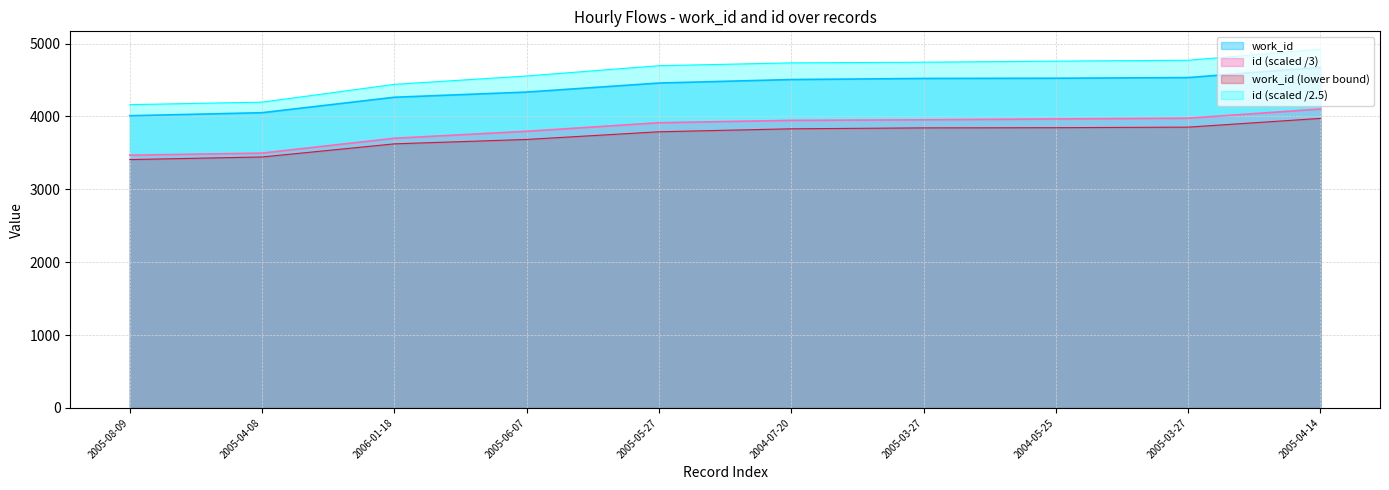

Reading left to right, extract all data points from this chart.

work_id: 2005-08-09=4010.0	2005-04-08=4052.0	2006-01-18=4264.0	2005-06-07=4335.0	2005-05-27=4459.0	2004-07-20=4507.0	2005-03-27=4522.0	2004-05-25=4525.0	2005-03-27=4534.0	2005-04-14=4675.0
id: 2005-08-09=4162.4	2005-04-08=4196.8	2006-01-18=4441.2	2005-06-07=4556.0	2005-05-27=4697.2	2004-07-20=4736.0	2005-03-27=4745.2	2004-05-25=4759.6	2005-03-27=4772.0	2005-04-14=4922.8